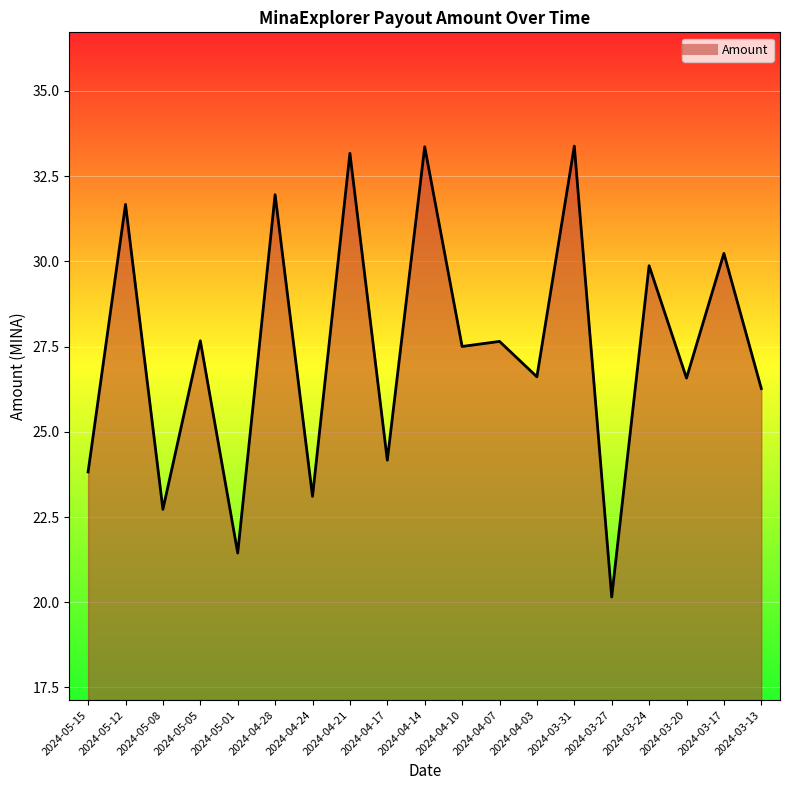

Reading right to left, extract all data points from this chart.

2024-03-13=26.3	2024-03-17=30.2	2024-03-20=26.6	2024-03-24=29.9	2024-03-27=20.2	2024-03-31=33.4	2024-04-03=26.6	2024-04-07=27.7	2024-04-10=27.5	2024-04-14=33.4	2024-04-17=24.2	2024-04-21=33.2	2024-04-24=23.1	2024-04-28=32.0	2024-05-01=21.4	2024-05-05=27.7	2024-05-08=22.7	2024-05-12=31.7	2024-05-15=23.8